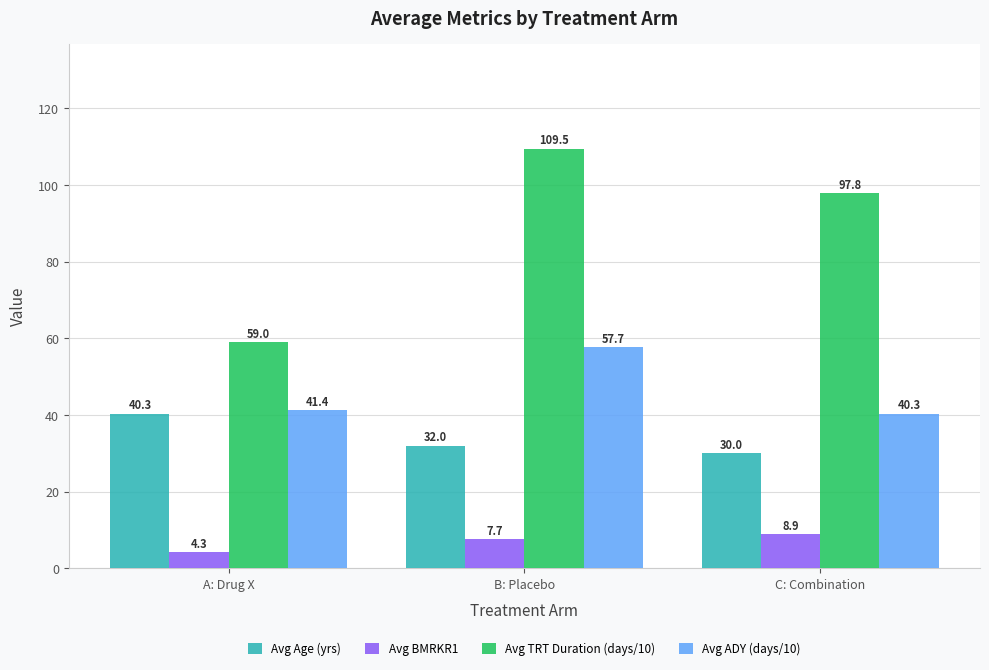

The Avg TRT Duration (days/10) series shows 78.6 at A: Drug X. True or false?

False